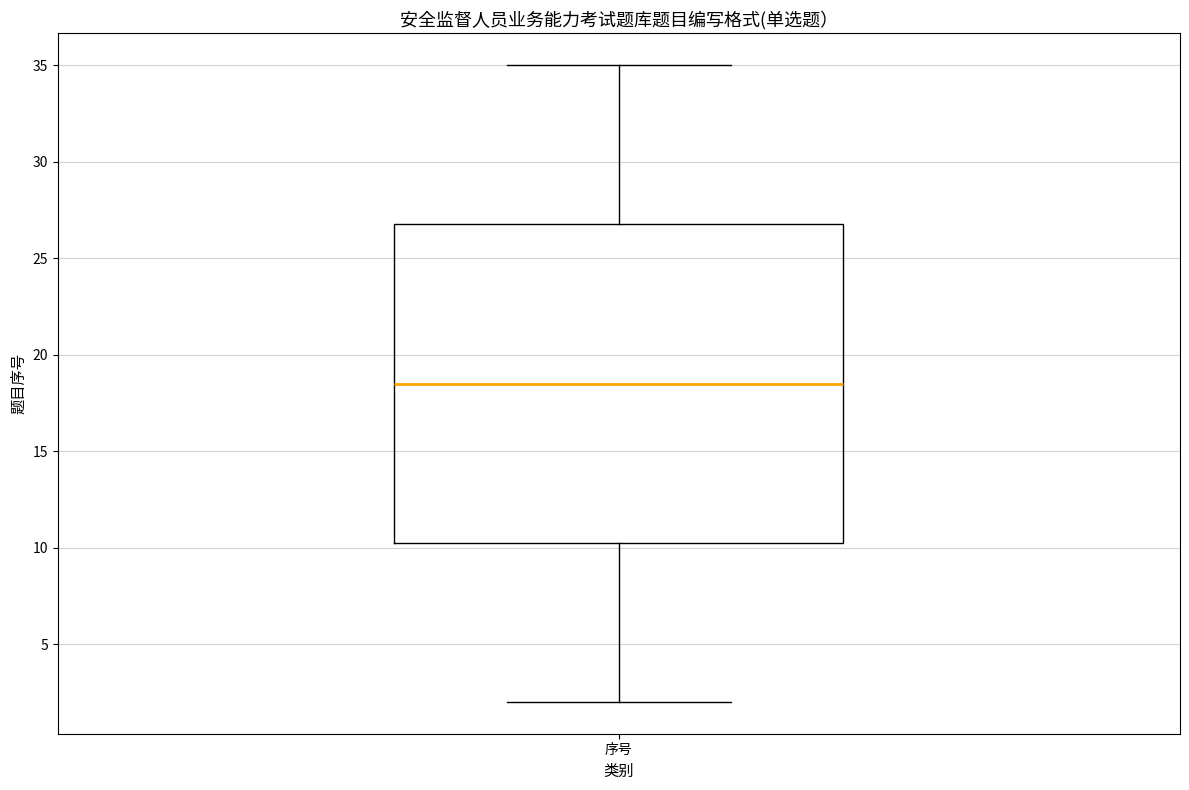

Where does the upper whisker of the box for 序号 end on the y-axis? The values are not printed on the chart, so give them approximately, as read against the axis.

35.0